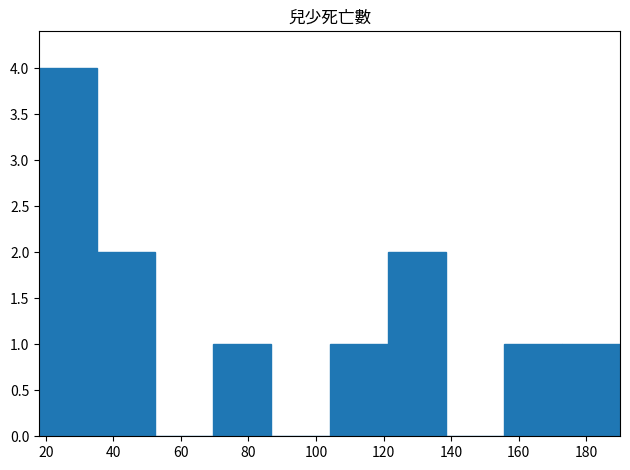

Reading left to right, transcribe this chart: for each bar, give the range it covers on the x-axis and its height. Neither the bar edges nor the heights are printed on the chart, so give them approximately, as read against the axes.

18.0 to 35.2: 4
35.2 to 52.4: 2
52.4 to 69.6: 0
69.6 to 86.8: 1
86.8 to 104.0: 0
104.0 to 121.2: 1
121.2 to 138.4: 2
138.4 to 155.6: 0
155.6 to 172.8: 1
172.8 to 190.0: 1